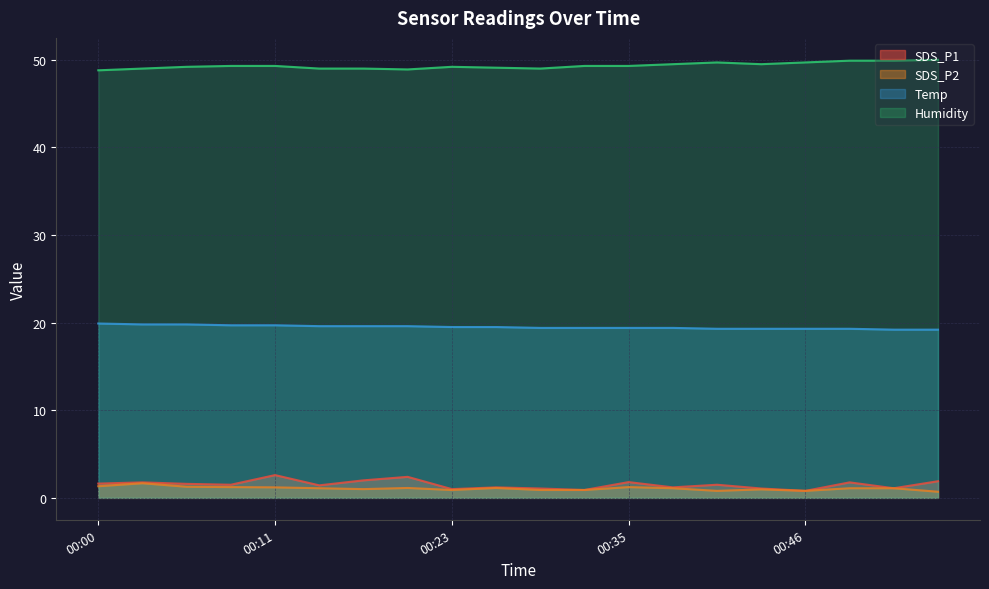

What value does the SDS_P2 series have at 00:14?

1.1